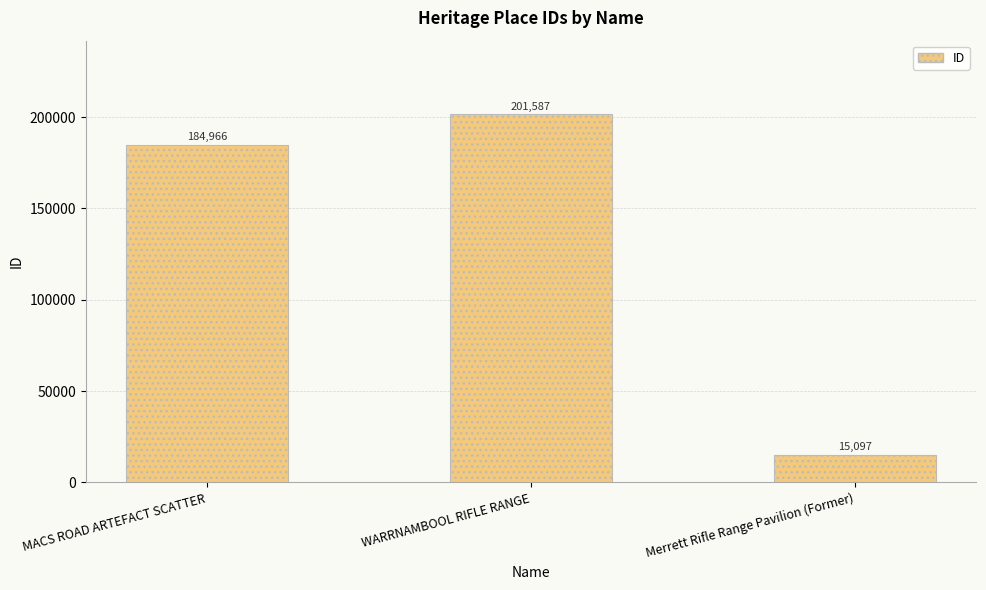

List the labels in order of value, smallest first.

Merrett Rifle Range Pavilion (Former), MACS ROAD ARTEFACT SCATTER, WARRNAMBOOL RIFLE RANGE